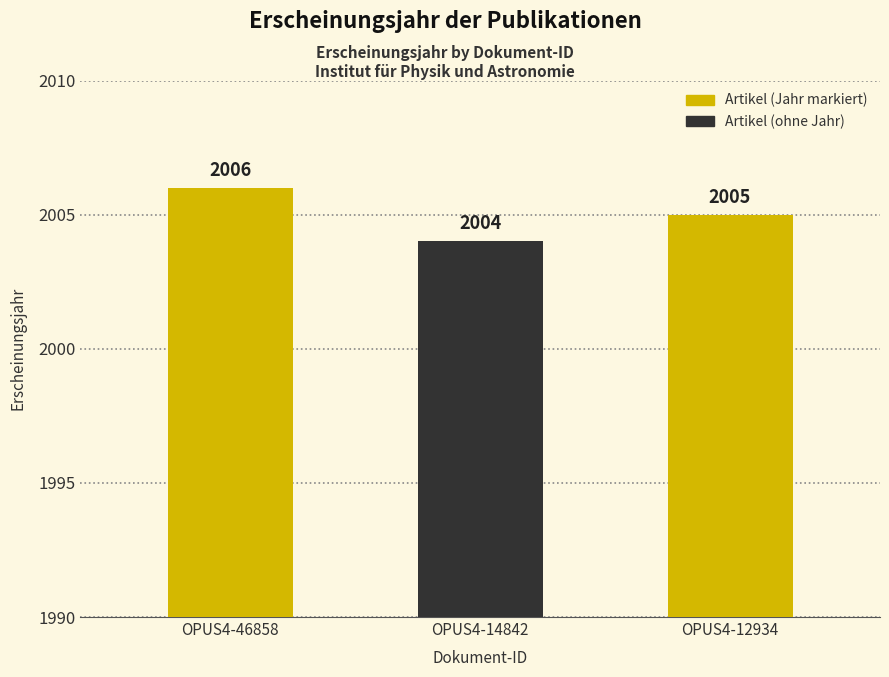

Rank the categories by value from highest to lowest.

OPUS4-46858, OPUS4-12934, OPUS4-14842